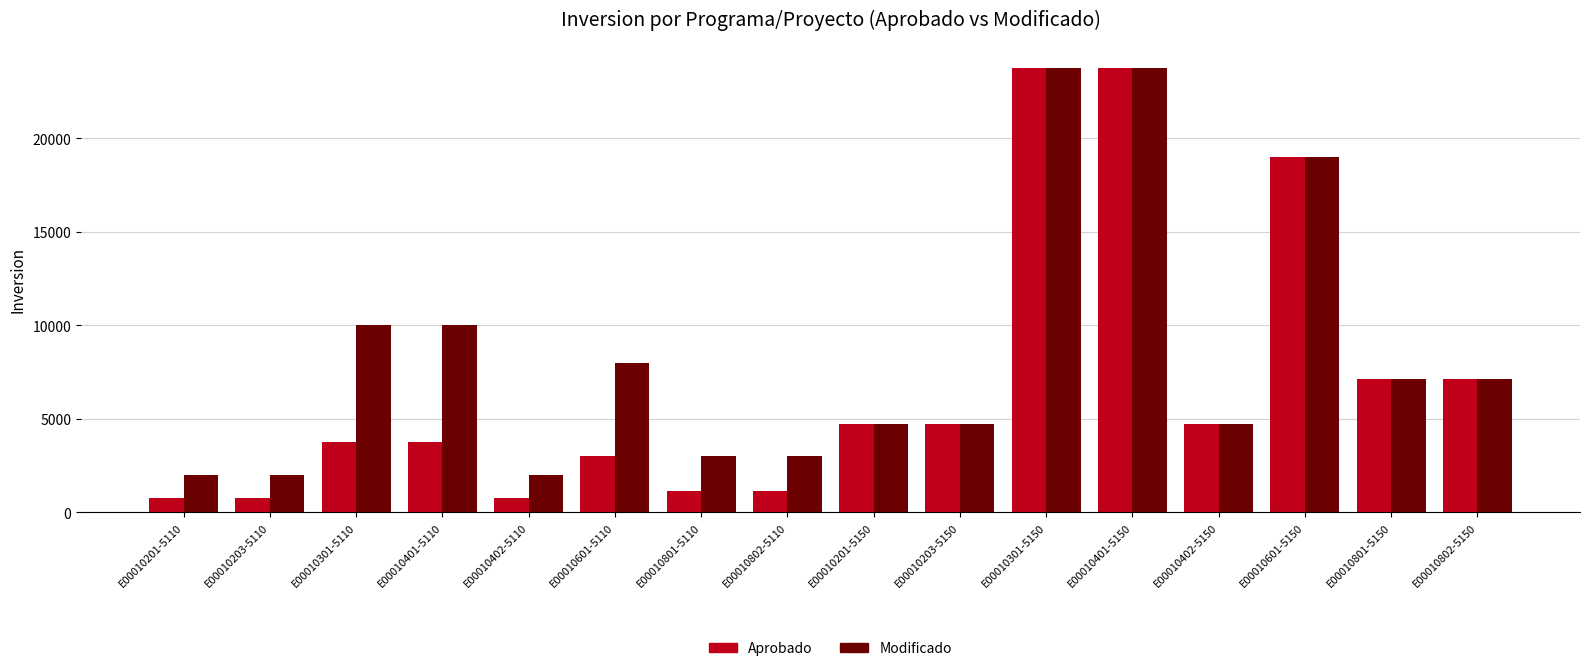

Which series has the largest range (max minus min)?

Aprobado